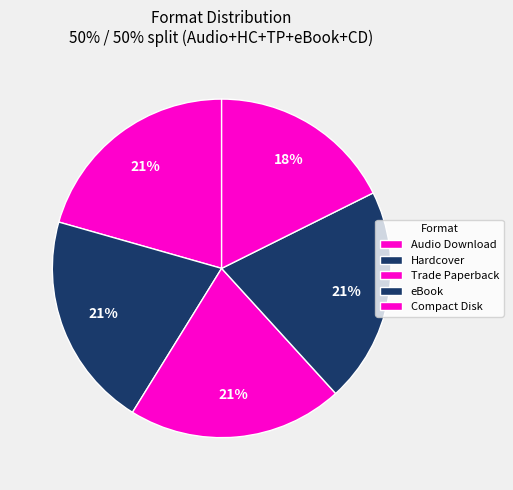

To the nearest percent, what portion does Hardcover represent?

21%